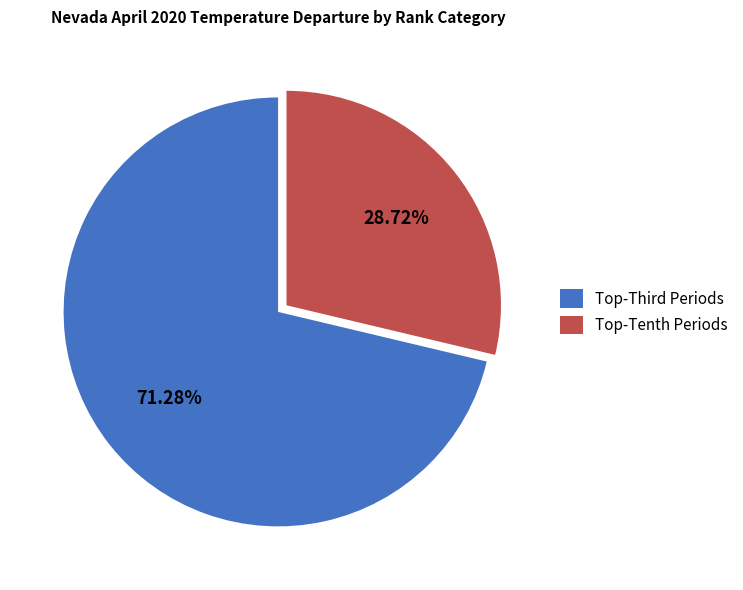

To the nearest percent, what is the average slice percentage?

50%